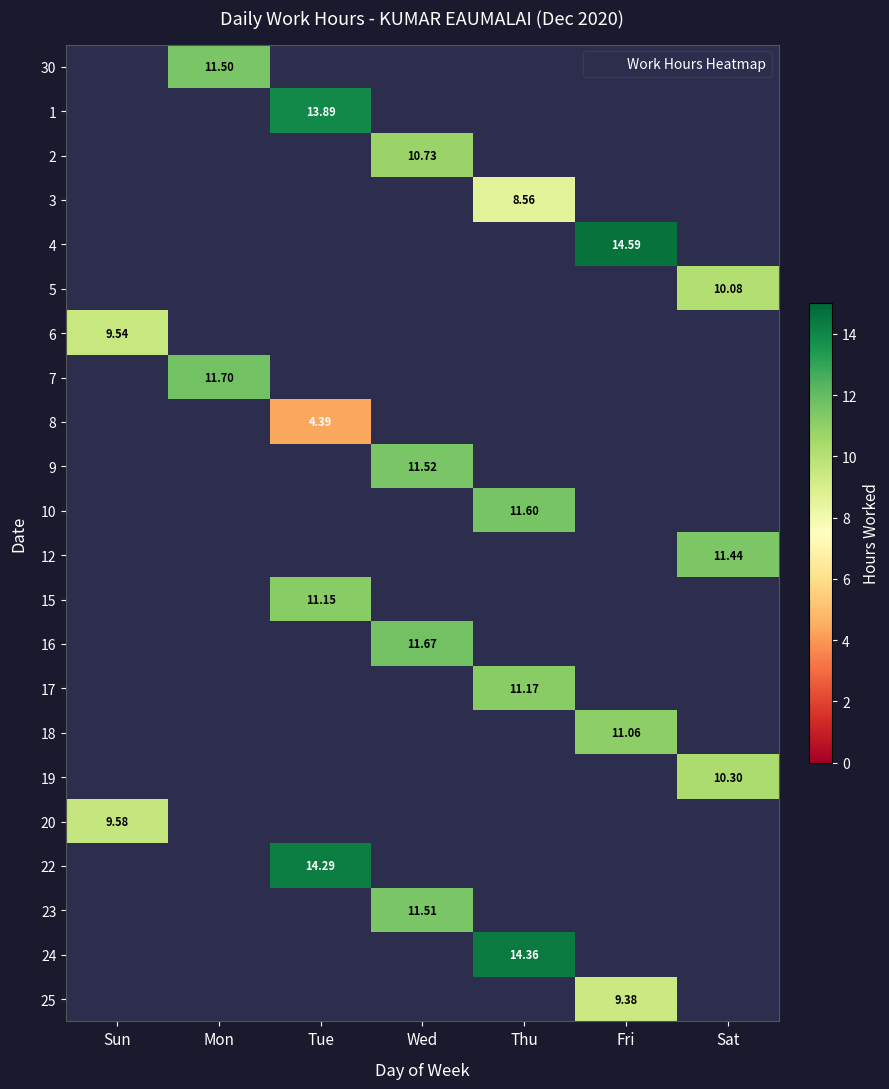

Count the number of data series in this chart.

22